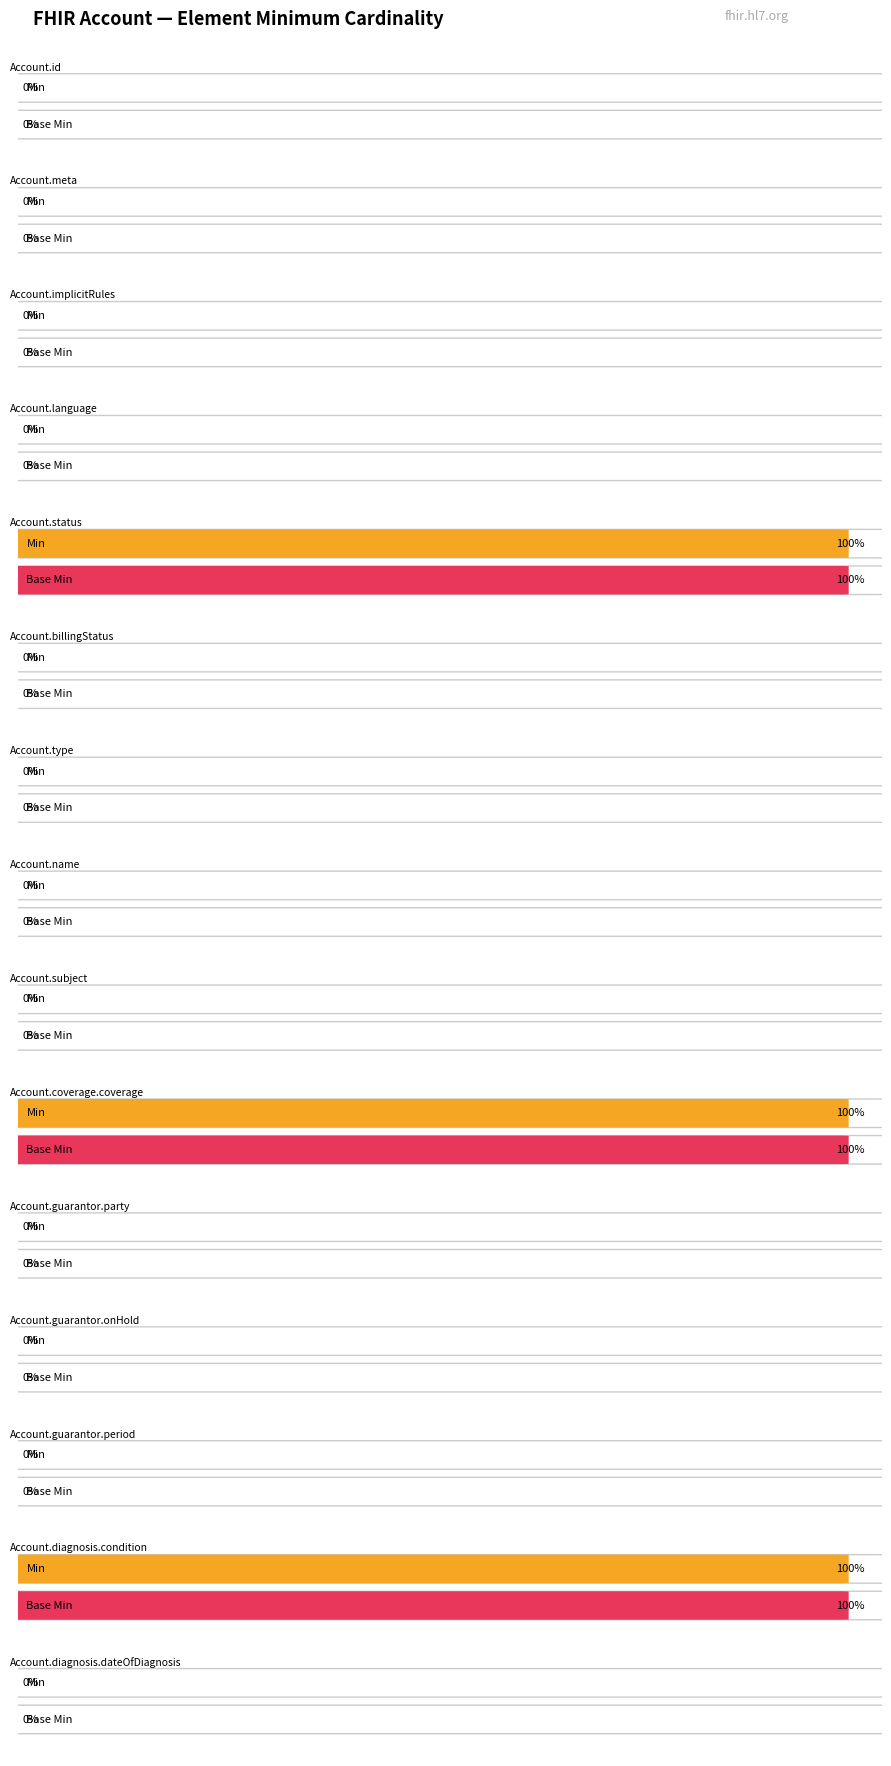

Which label corresponds to the largest value in the chart?

Account.status